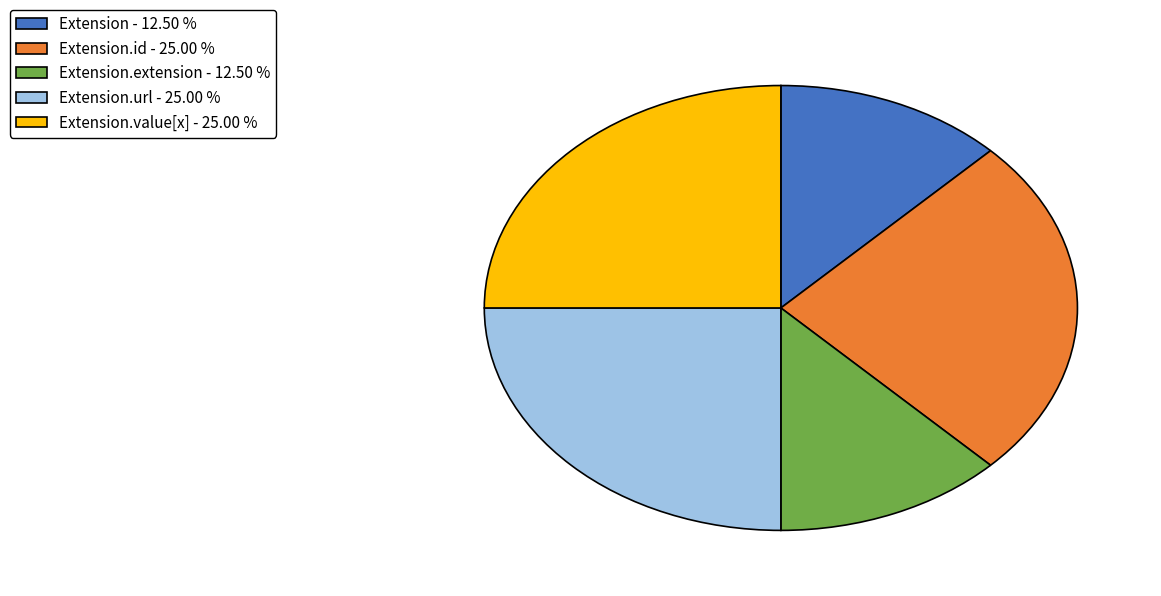

How many slices are in this pie chart?

5